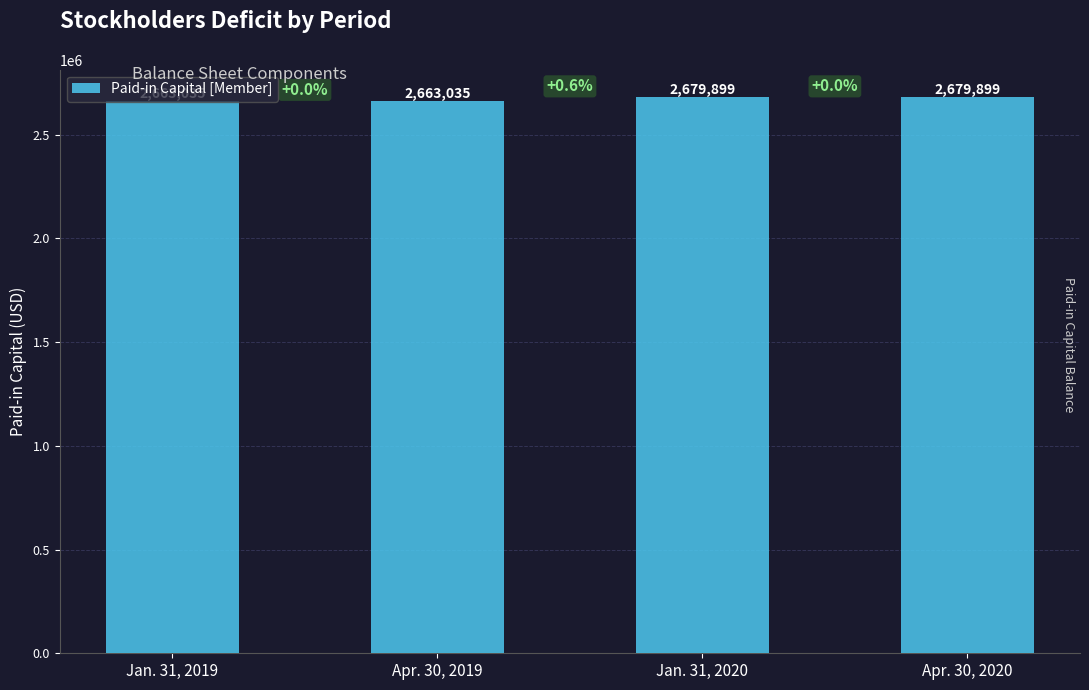

Does the chart contain any negative values?

No